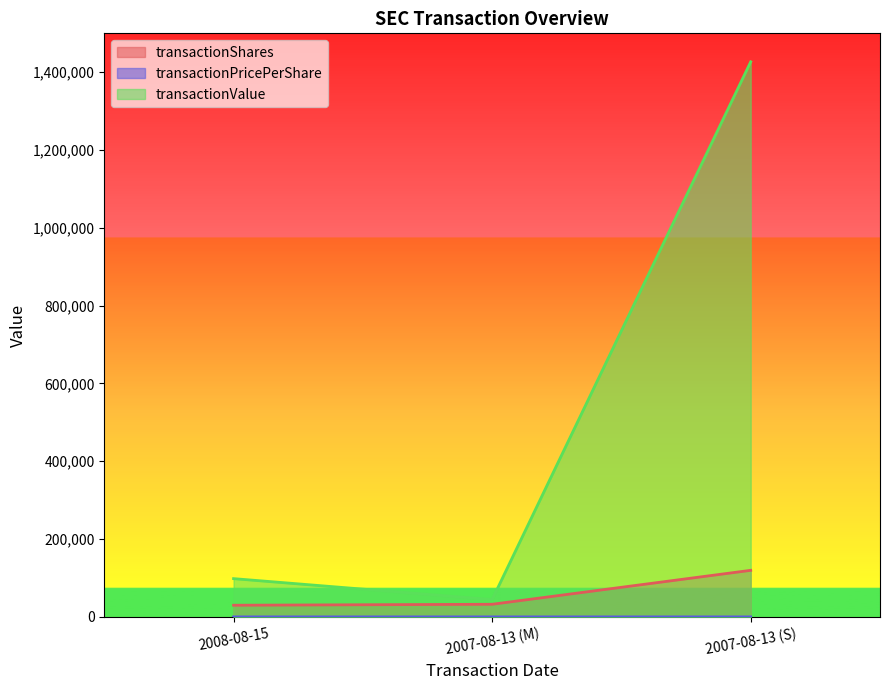

Does the chart have visible grid lines?

No